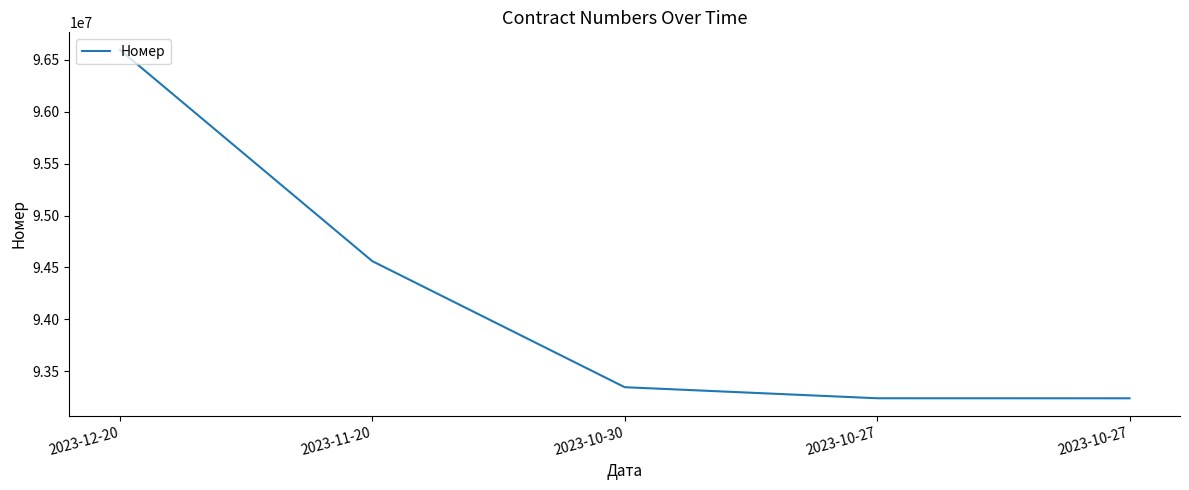

The chart shows a value of 93240265 at 2023-10-27. True or false?

True